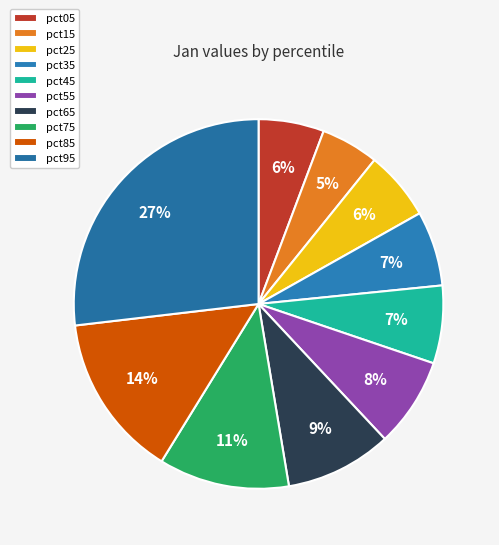

Does any single category account for the majority?

No